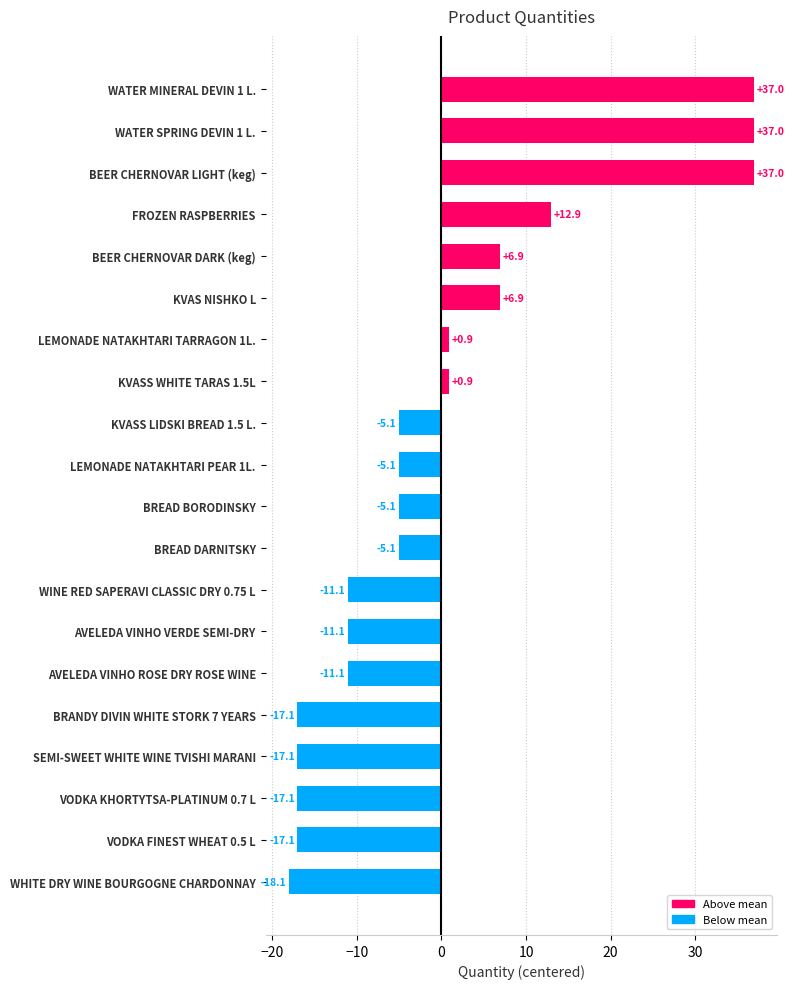

Between KVASS LIDSKI BREAD 1.5 L. and WHITE DRY WINE BOURGOGNE CHARDONNAY, which is larger?

KVASS LIDSKI BREAD 1.5 L.